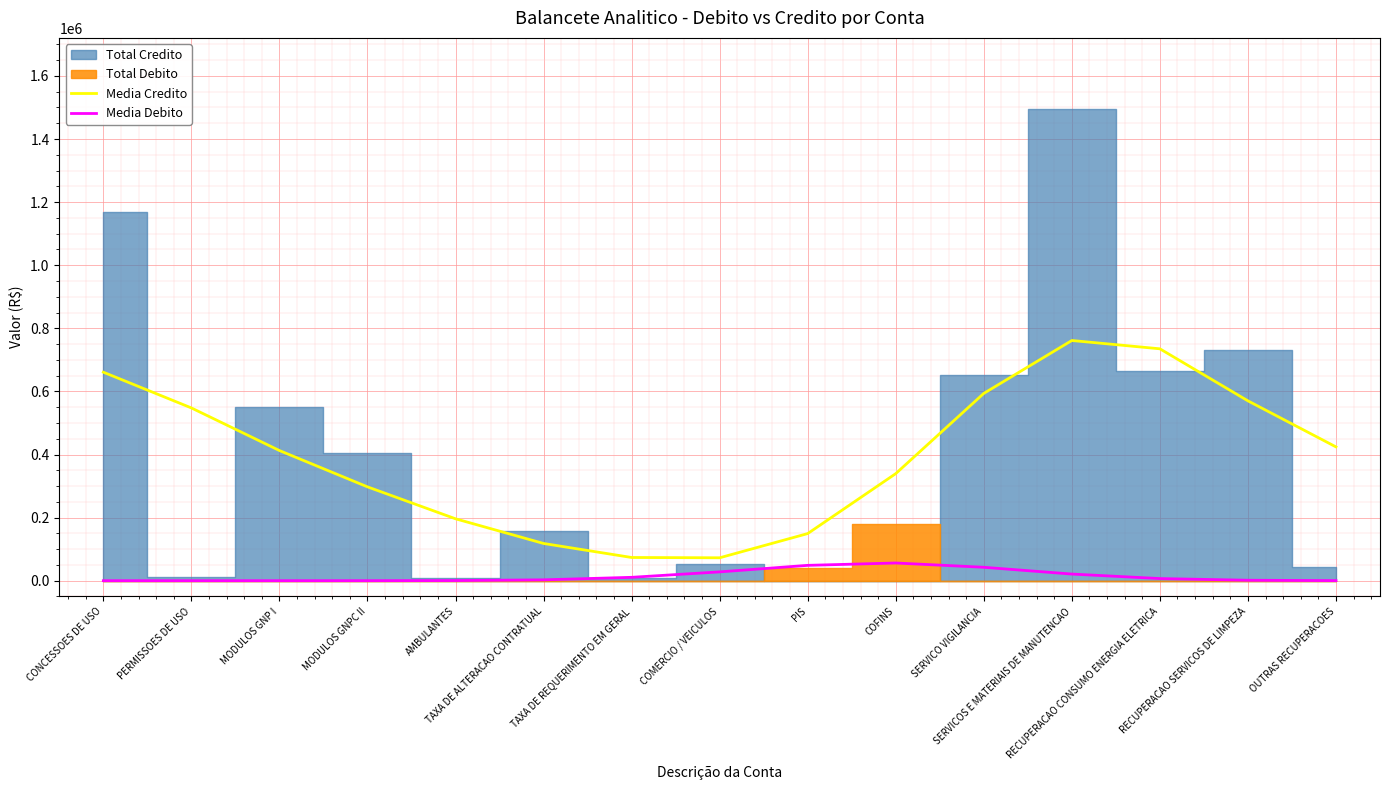

What is the minimum value for Media Credito?

72655.1